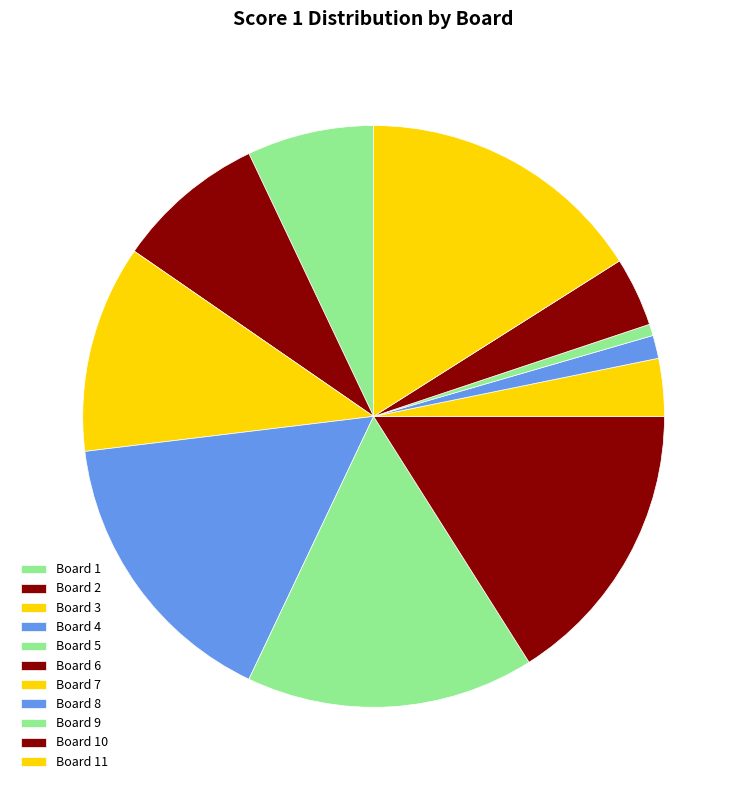

How many segments does this pie chart have?

11